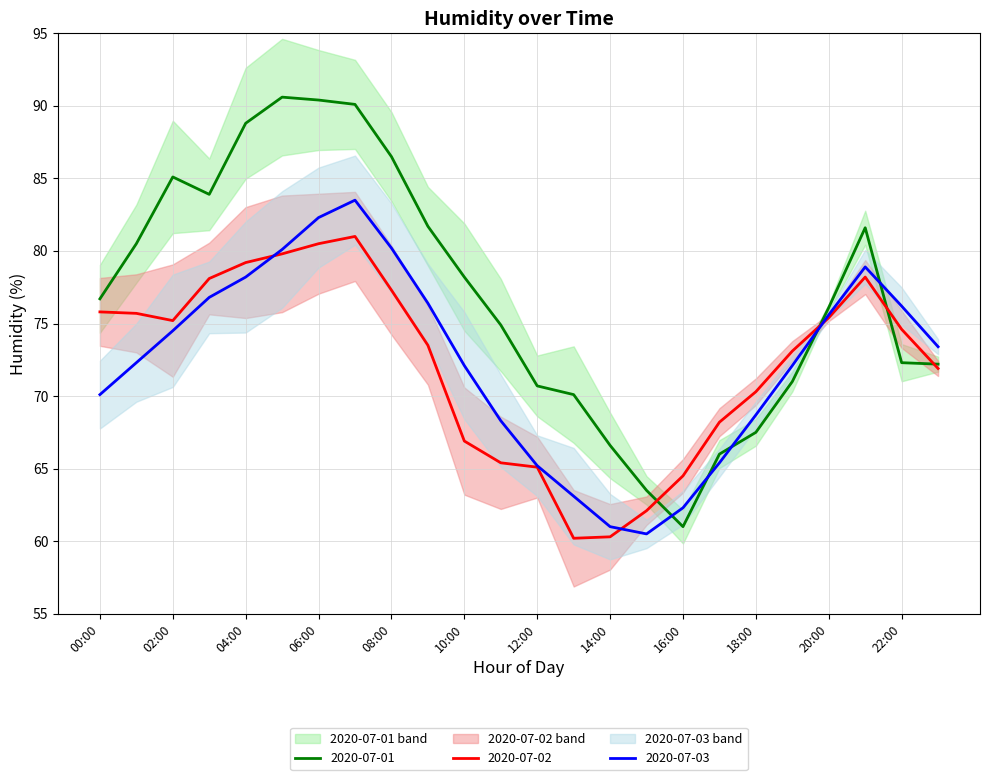

At which label is 2020-07-03 closest to 72?

10:00